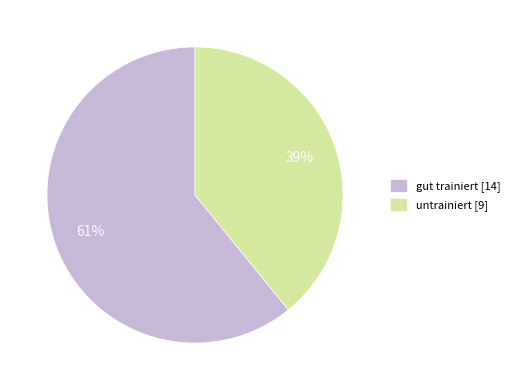

What is the ratio of the value at gut trainiert to the value at untrainiert?

1.6